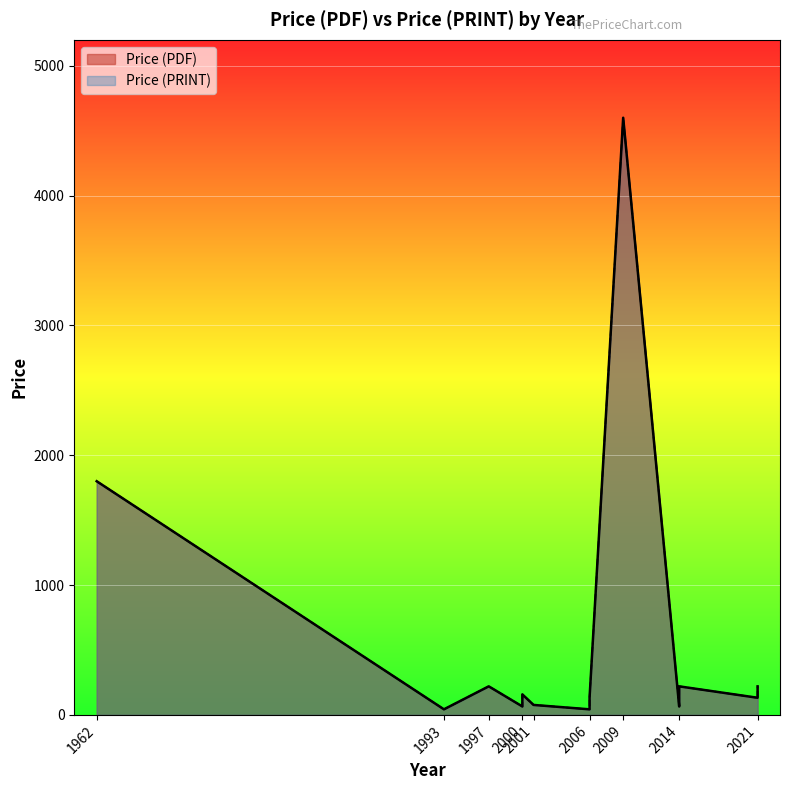

What is the total value across all series at 1993?

86.0